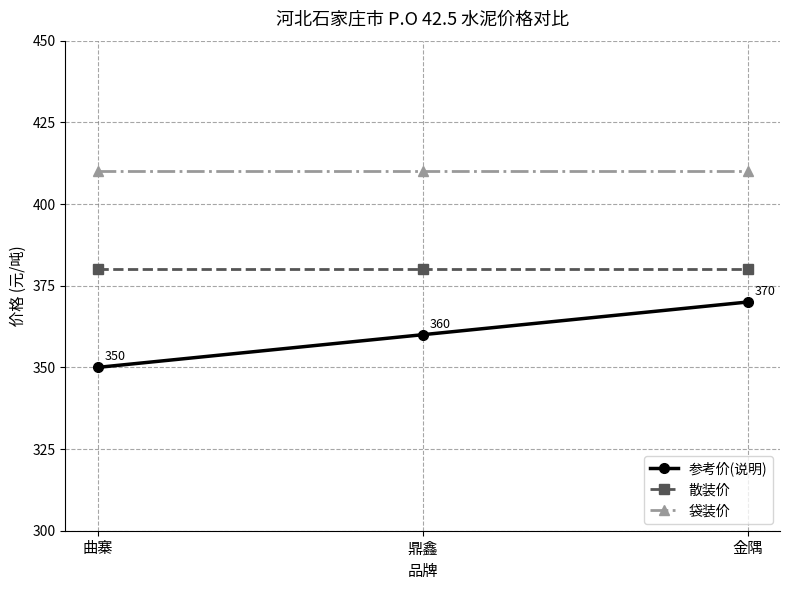

What is the sum of the 袋装价 values at 金隅 and 鼎鑫?

820